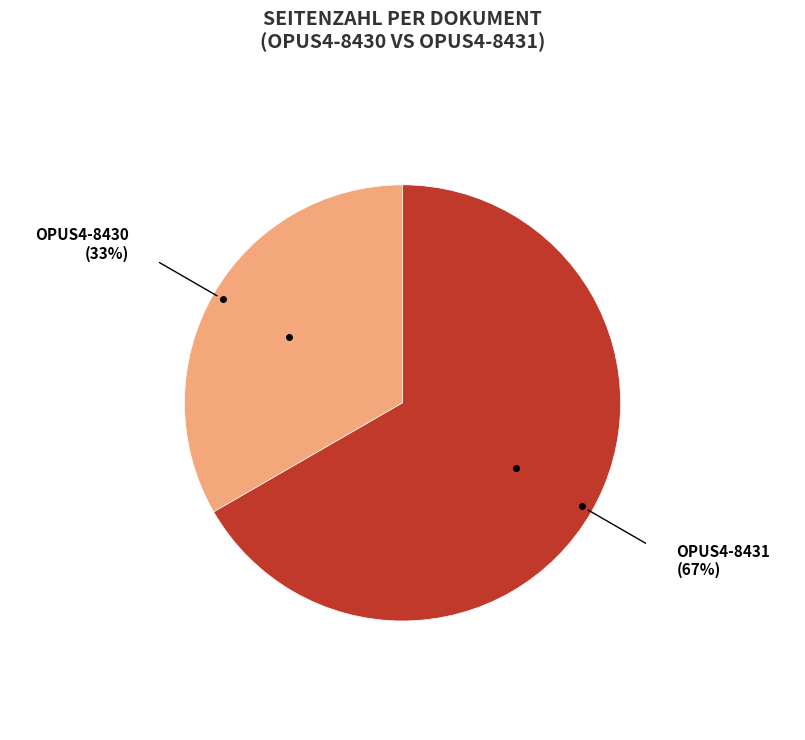

Is there a majority slice in this chart?

Yes